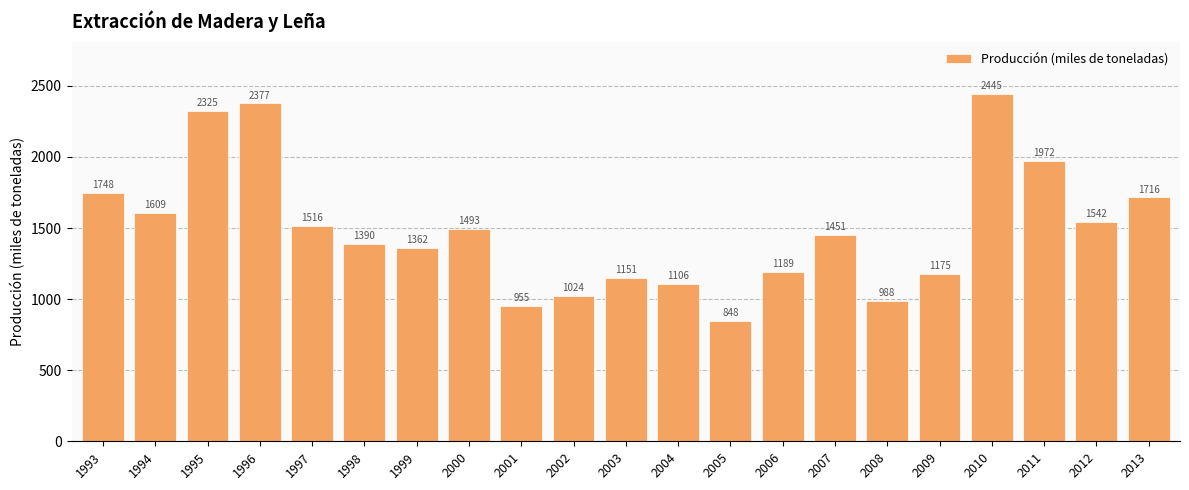

List the labels in order of value, smallest first.

2005, 2001, 2008, 2002, 2004, 2003, 2009, 2006, 1999, 1998, 2007, 2000, 1997, 2012, 1994, 2013, 1993, 2011, 1995, 1996, 2010